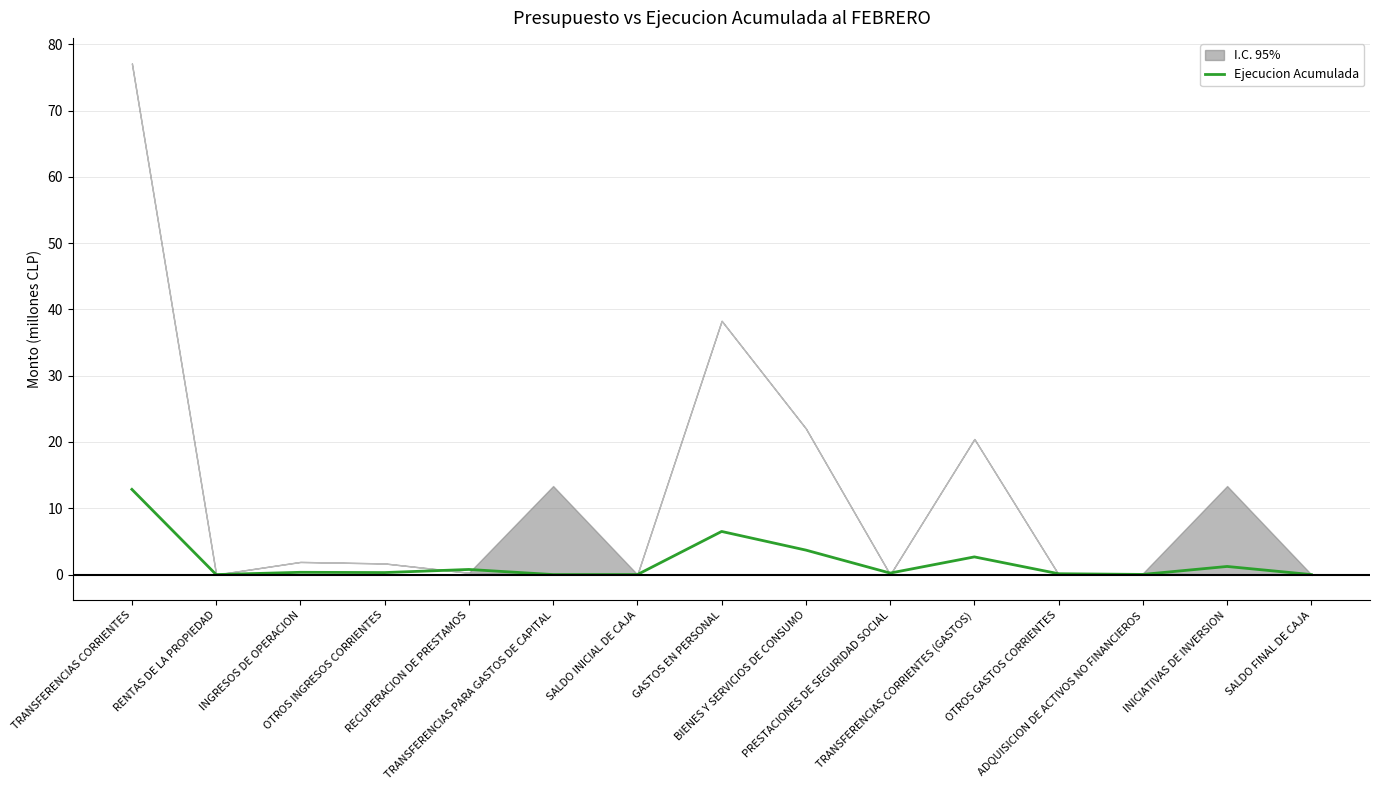

Reading left to right, extract all data points from this chart.

TRANSFERENCIAS CORRIENTES=12.9	RENTAS DE LA PROPIEDAD=0.0	INGRESOS DE OPERACION=0.3	OTROS INGRESOS CORRIENTES=0.3	RECUPERACION DE PRESTAMOS=0.8	TRANSFERENCIAS PARA GASTOS DE CAPITAL=0.0	SALDO INICIAL DE CAJA=0.0	GASTOS EN PERSONAL=6.5	BIENES Y SERVICIOS DE CONSUMO=3.7	PRESTACIONES DE SEGURIDAD SOCIAL=0.2	TRANSFERENCIAS CORRIENTES (GASTOS)=2.7	OTROS GASTOS CORRIENTES=0.1	ADQUISICION DE ACTIVOS NO FINANCIEROS=0.0	INICIATIVAS DE INVERSION=1.2	SALDO FINAL DE CAJA=0.0